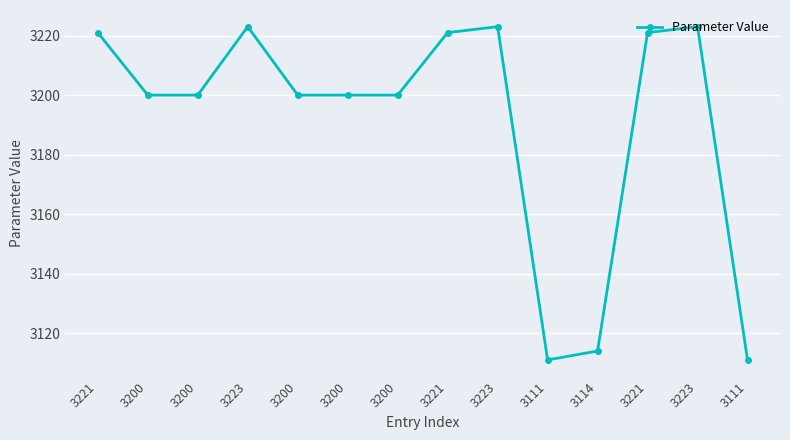

How many lines are shown in the chart?

1